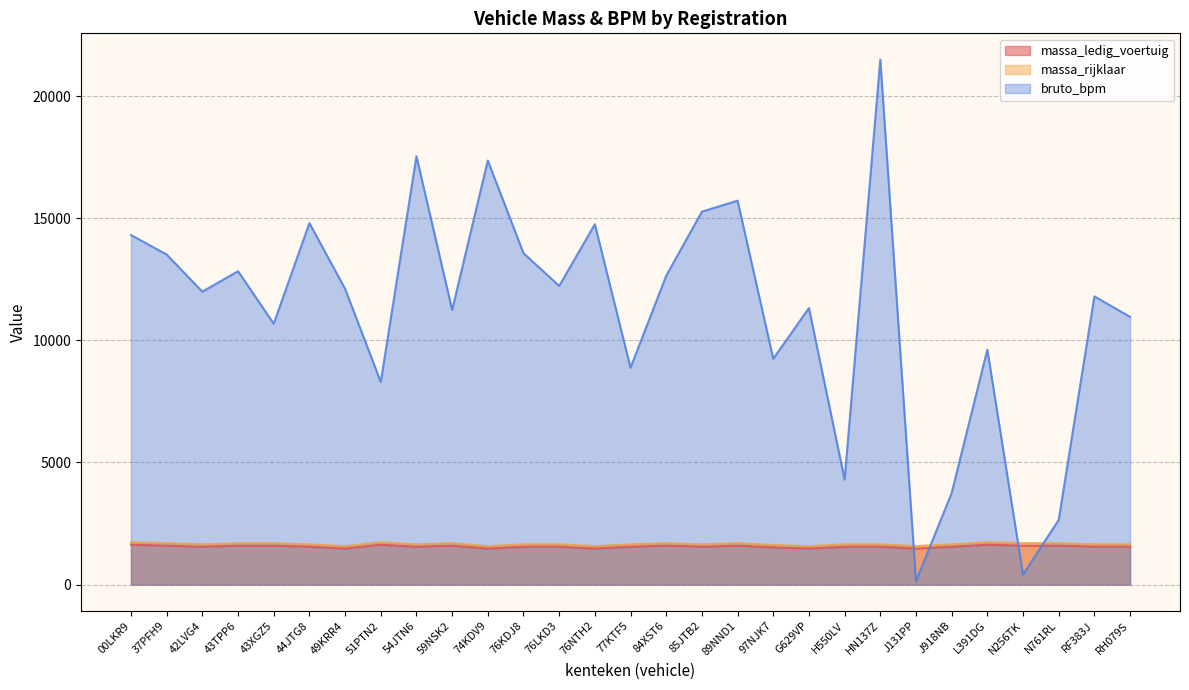

Where is massa_rijklaar nearest to the value 1655?

42LVG4